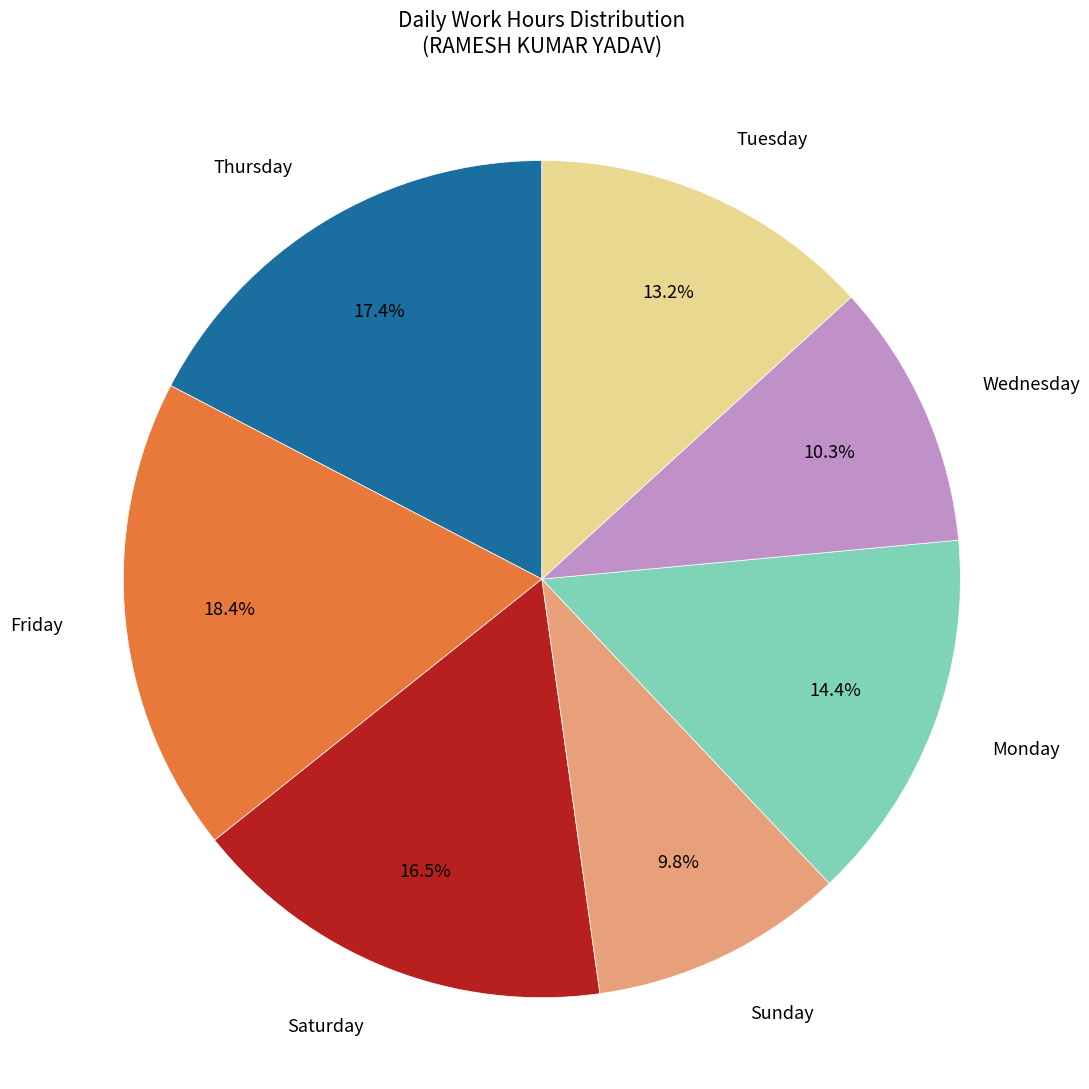

How much of the chart is everything except Friday?

81.6%